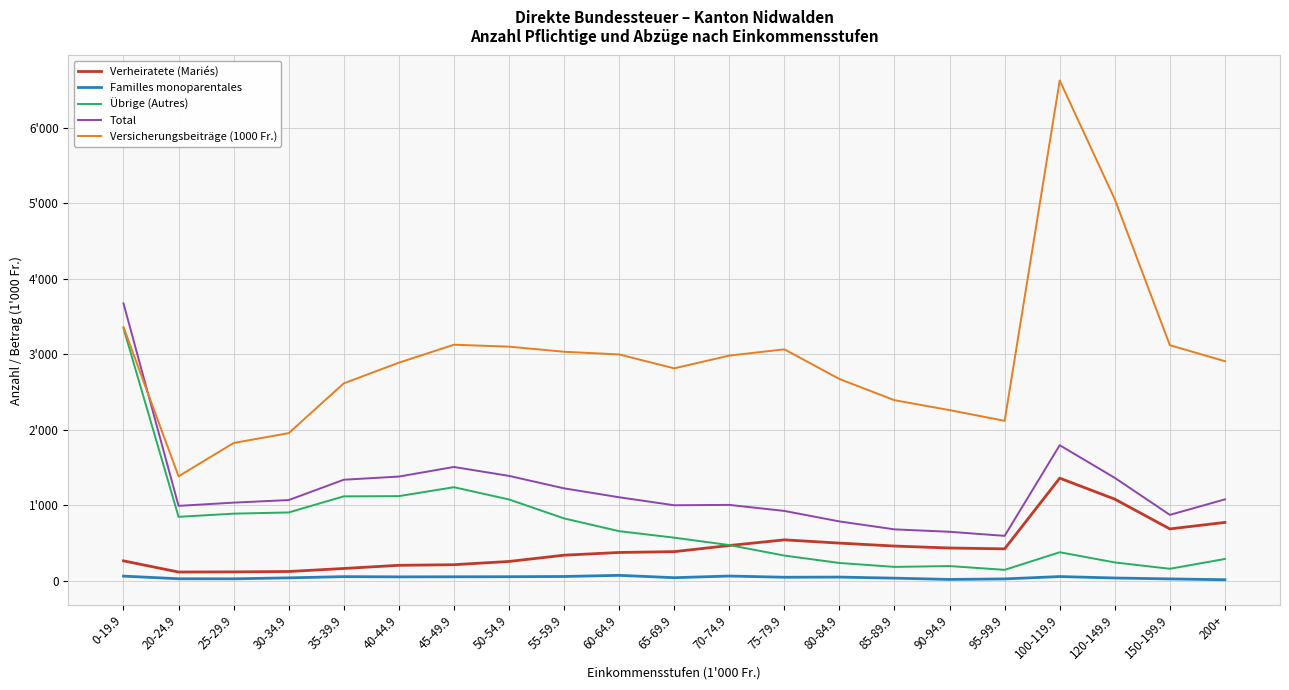

Between 20-24.9 and 80-84.9, which series saw the biggest shift?

Versicherungsbeiträge (1000 Fr.)